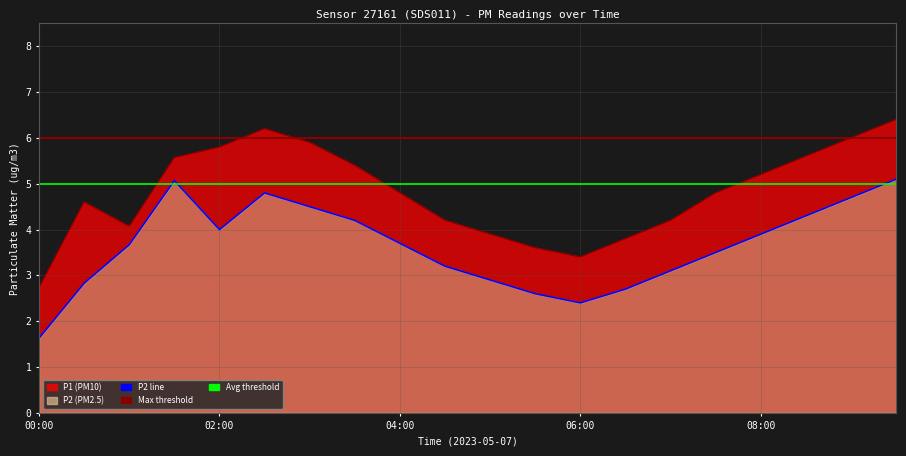

How many data points does each series have?

20